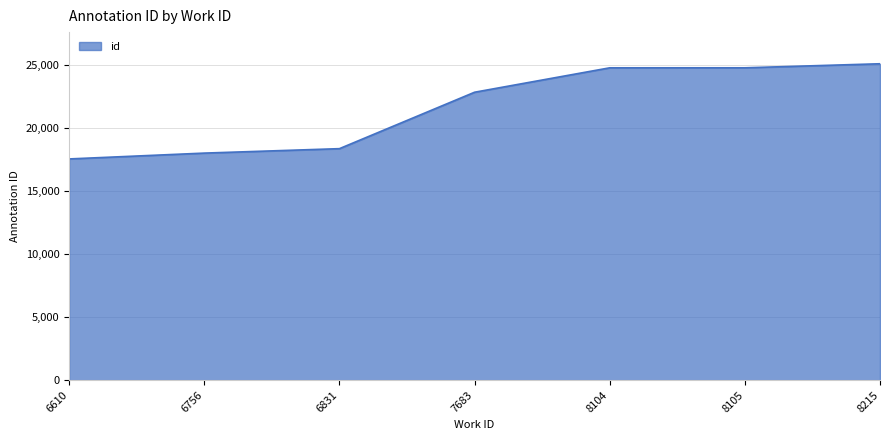

Which label corresponds to the smallest value in the chart?

6610